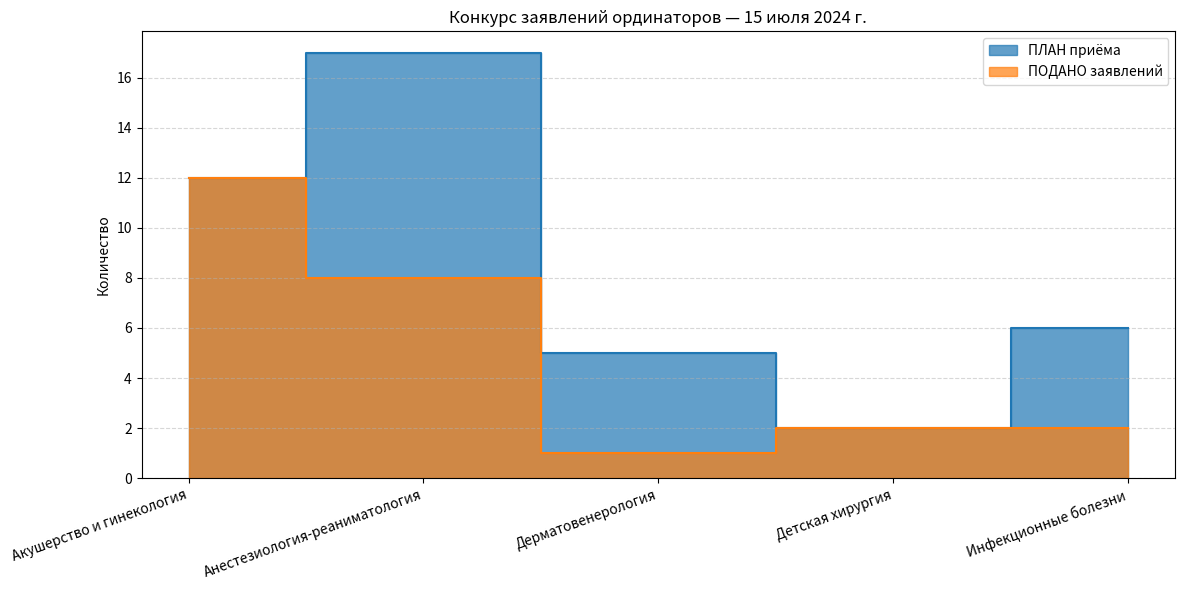

Where does the ПОДАНО заявлений series first go above 2?

Акушерство и гинекология